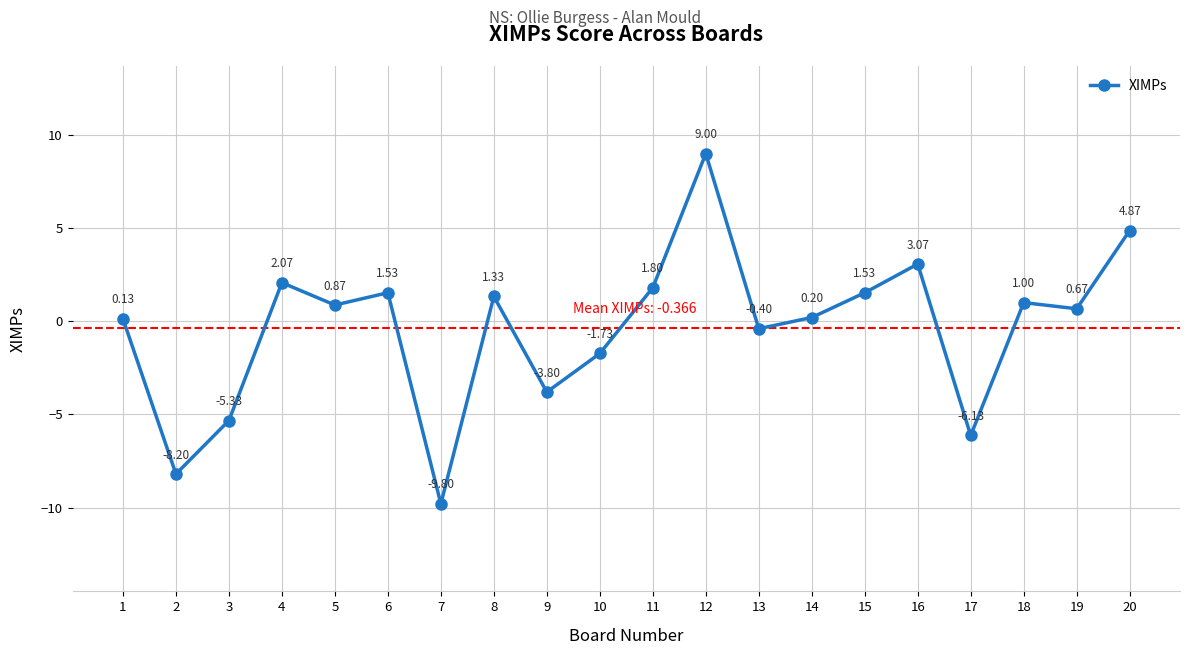

What is the average value?

-0.4